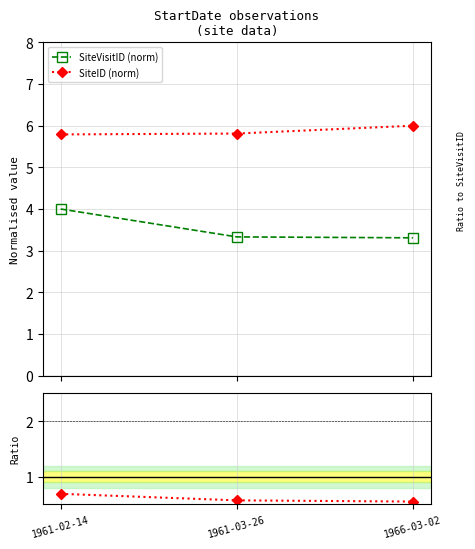

What is the spread (max minus min) of values at 1966-03-02?

5.4